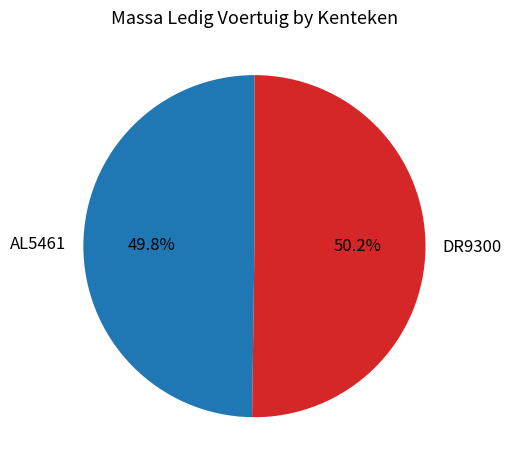

Is there a majority slice in this chart?

Yes